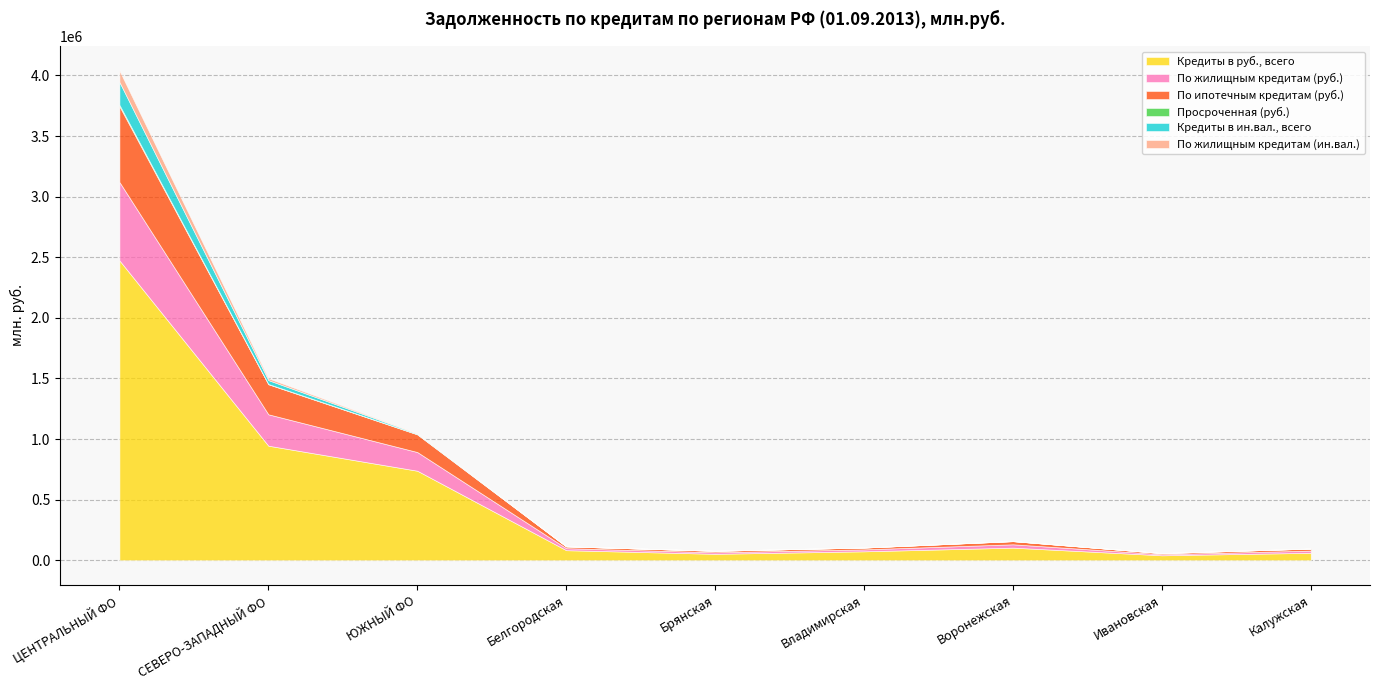

What is the sum of the Кредиты в руб., всего values at 5 and 0?

2547628